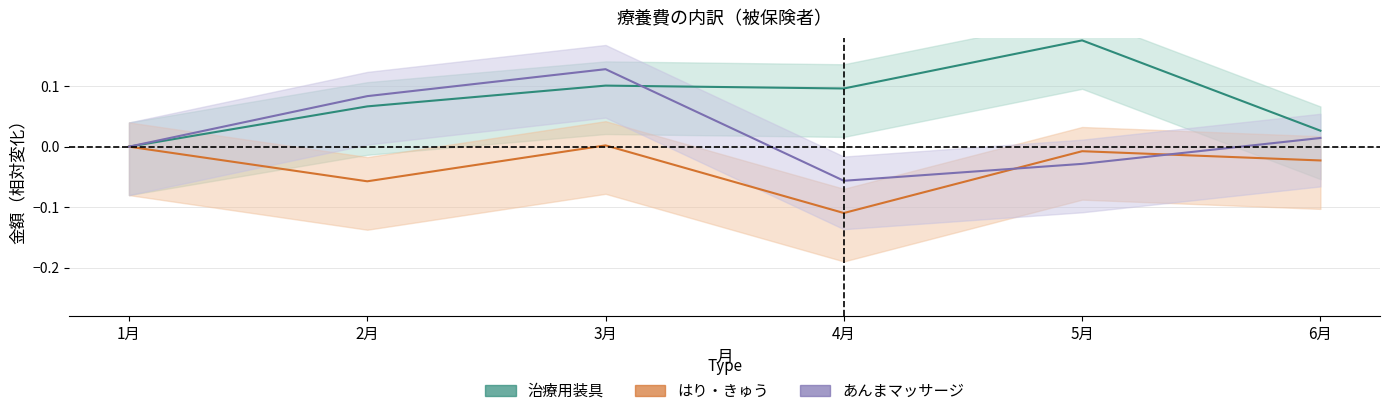

Rank the categories by あんまマッサージ value from lowest to highest.

4月, 5月, 1月, 6月, 2月, 3月